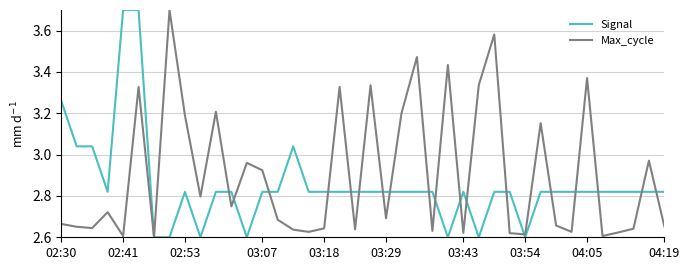

Does the chart have visible grid lines?

Yes